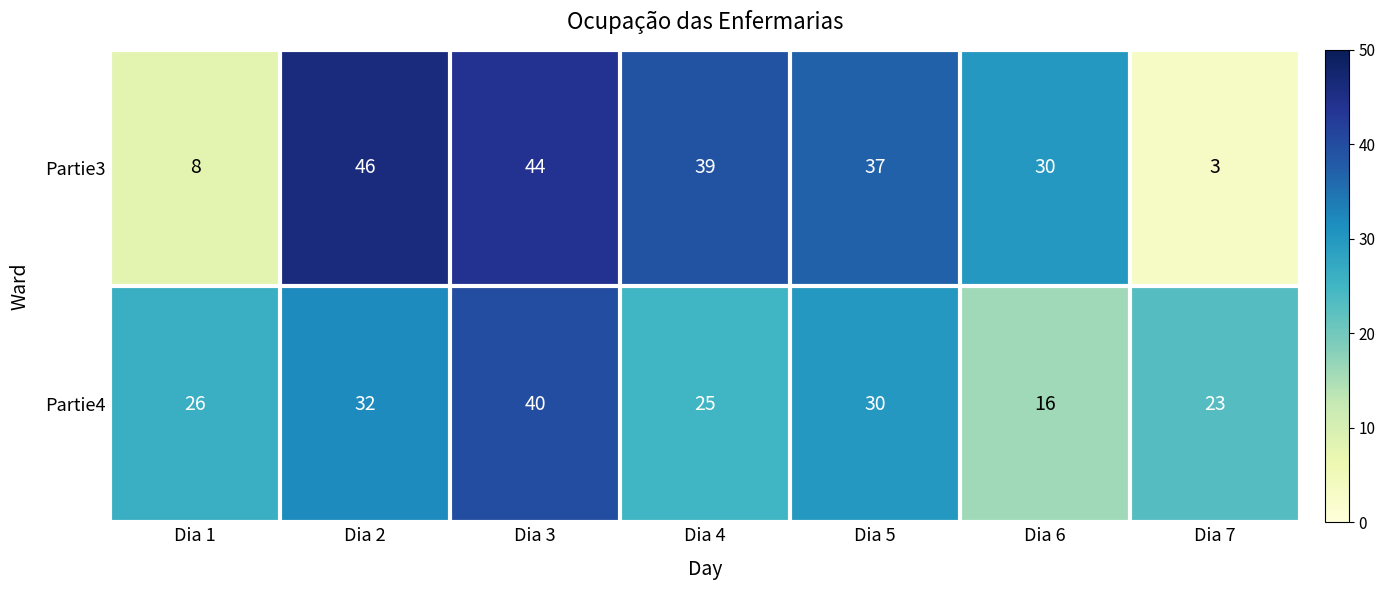

Which series has the largest range (max minus min)?

Partie3